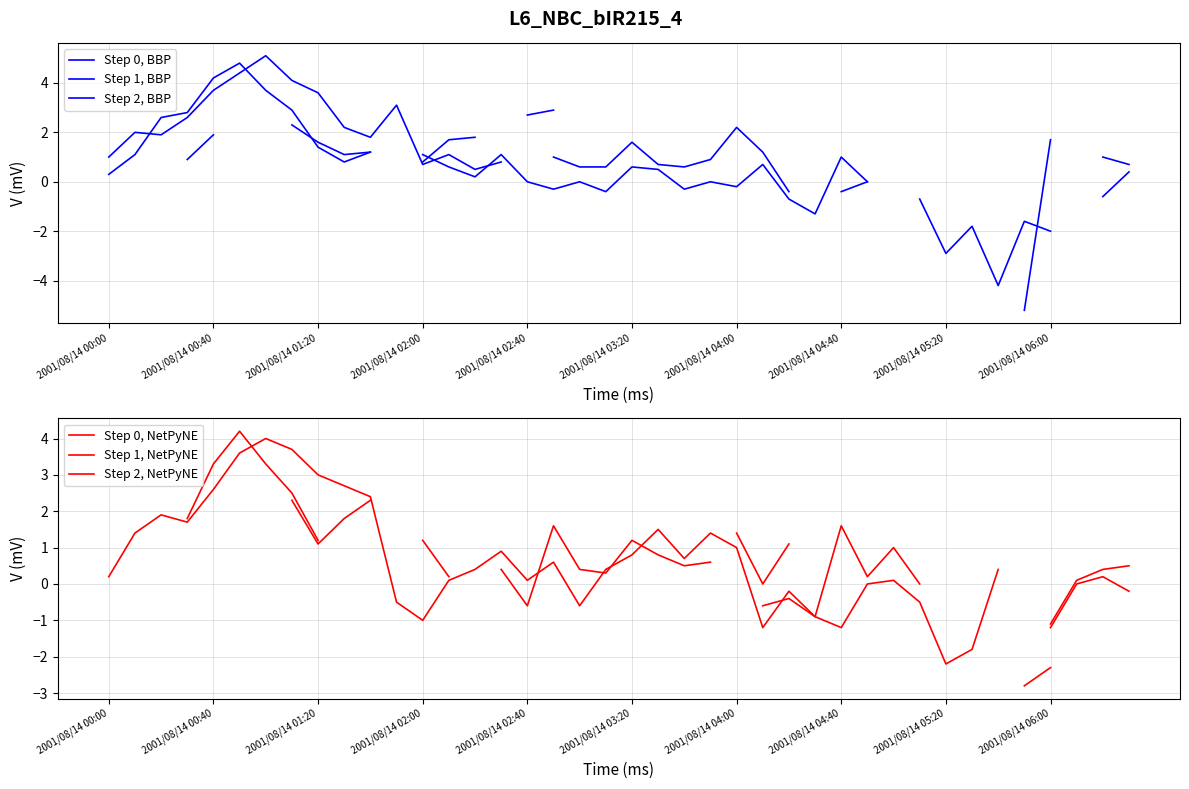

True or false: Step 1, NetPyNE and Step 2, BBP cross at least once.

True